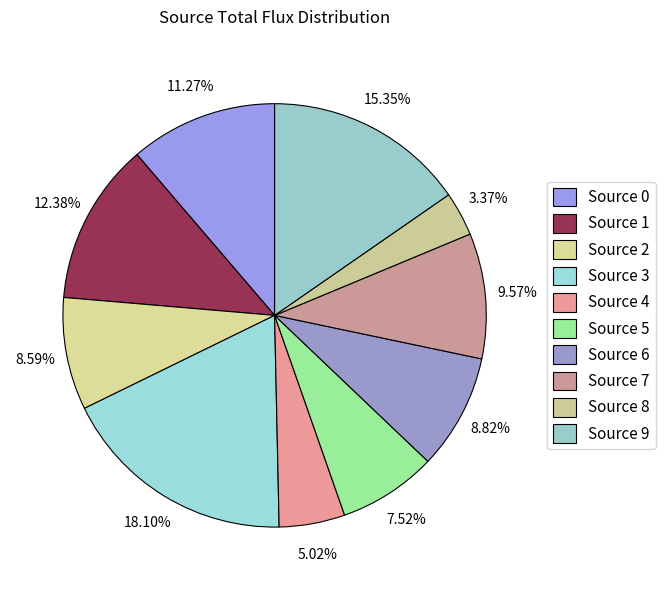

Is there any slice that represents more than half of the pie?

No